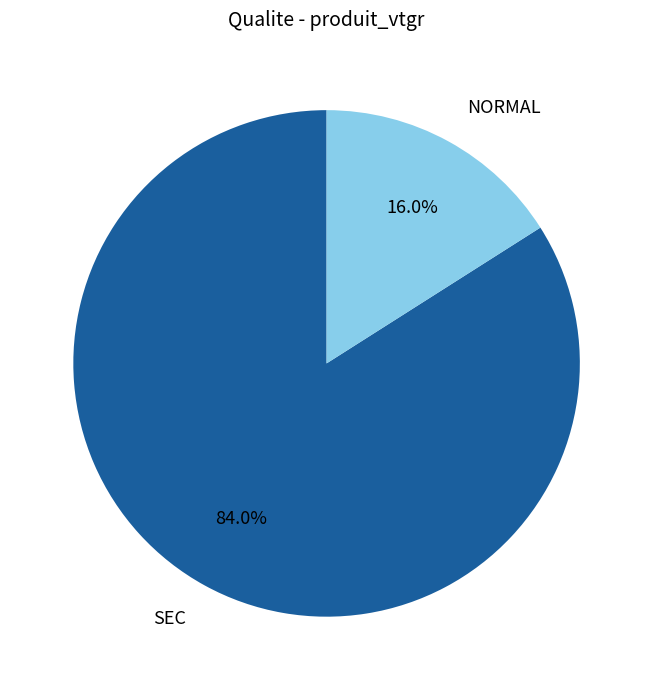

True or false: SEC accounts for 84% of the total.

True